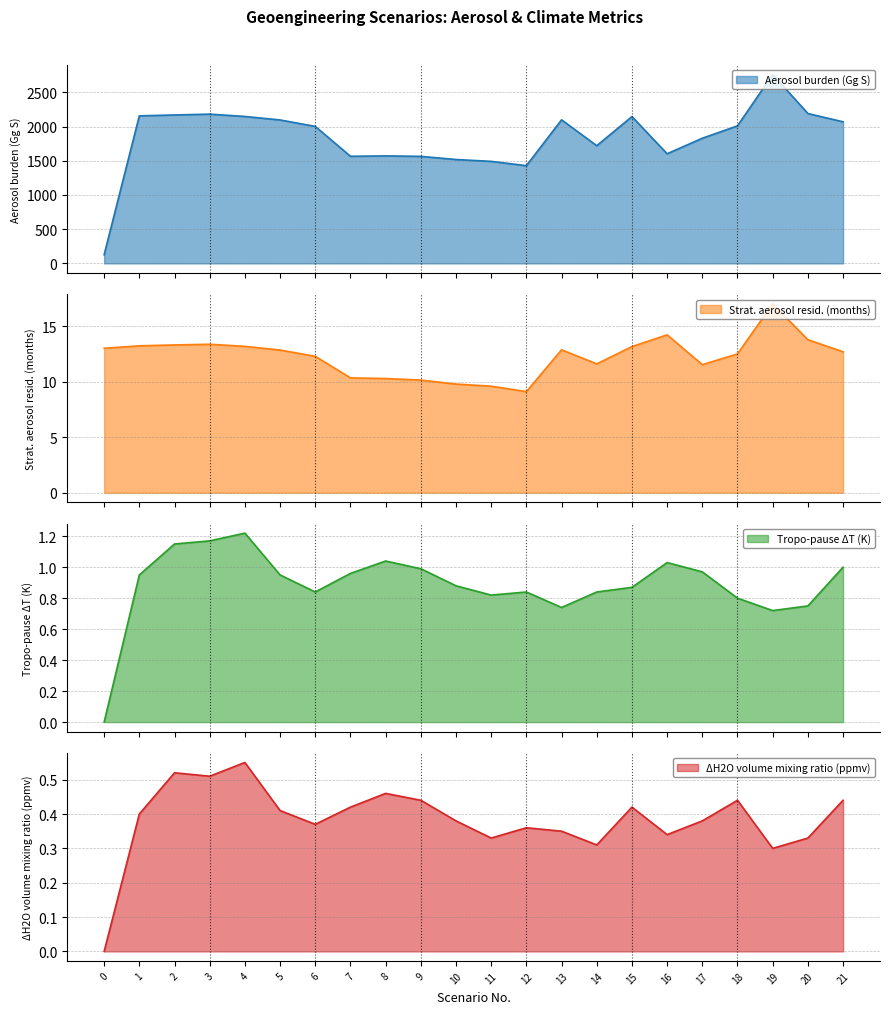

How many series are shown in this chart?

4